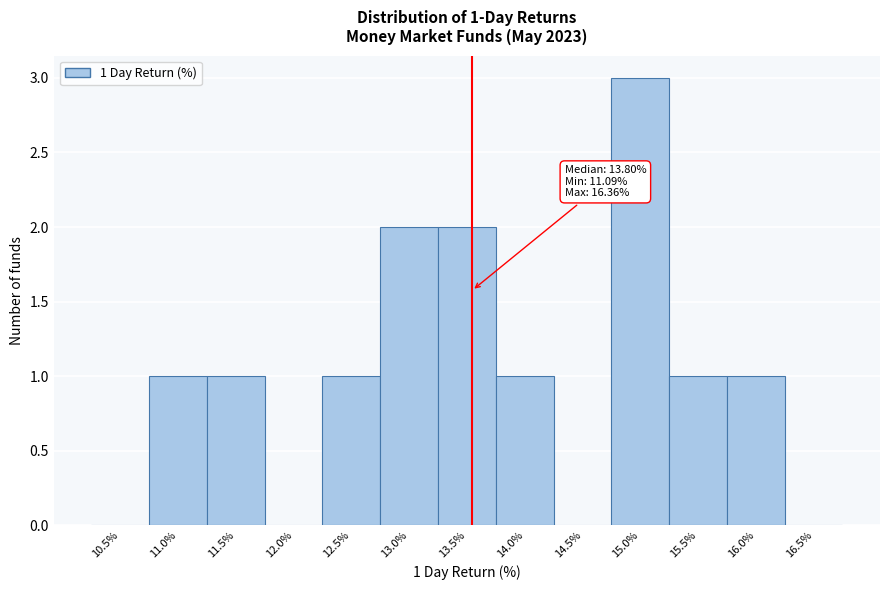

Reading left to right, list all the values displayed in this chart.

10.5%=0	11.0%=1	11.5%=1	12.0%=0	12.5%=1	13.0%=2	13.5%=2	14.0%=1	14.5%=0	15.0%=3	15.5%=1	16.0%=1	16.5%=0